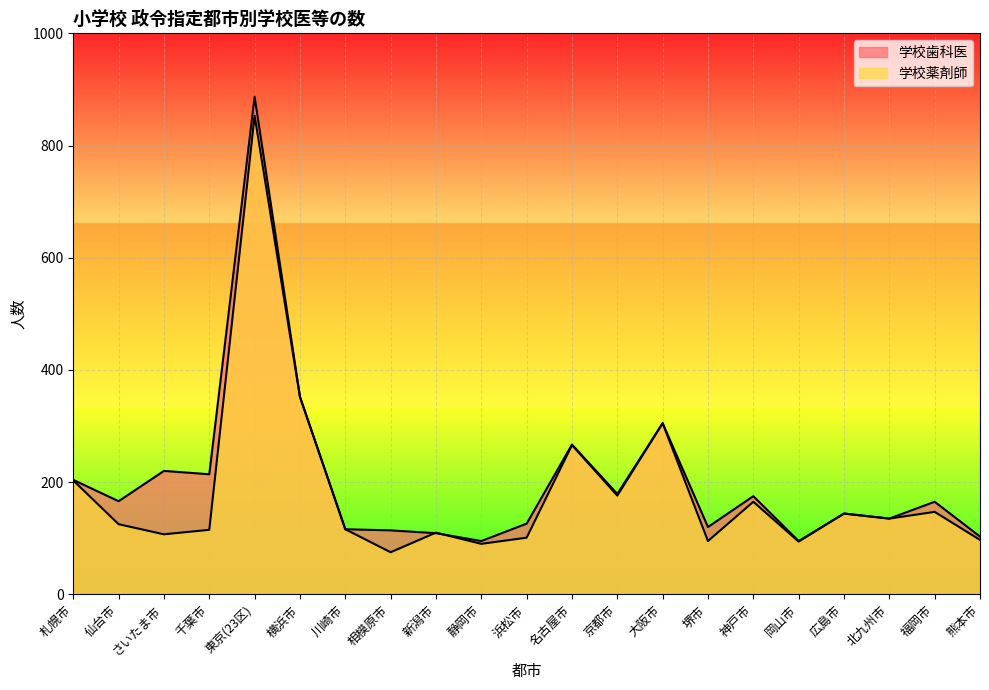

Which series ends up on top after the final intersection of 学校歯科医 and 学校薬剤師?

学校歯科医